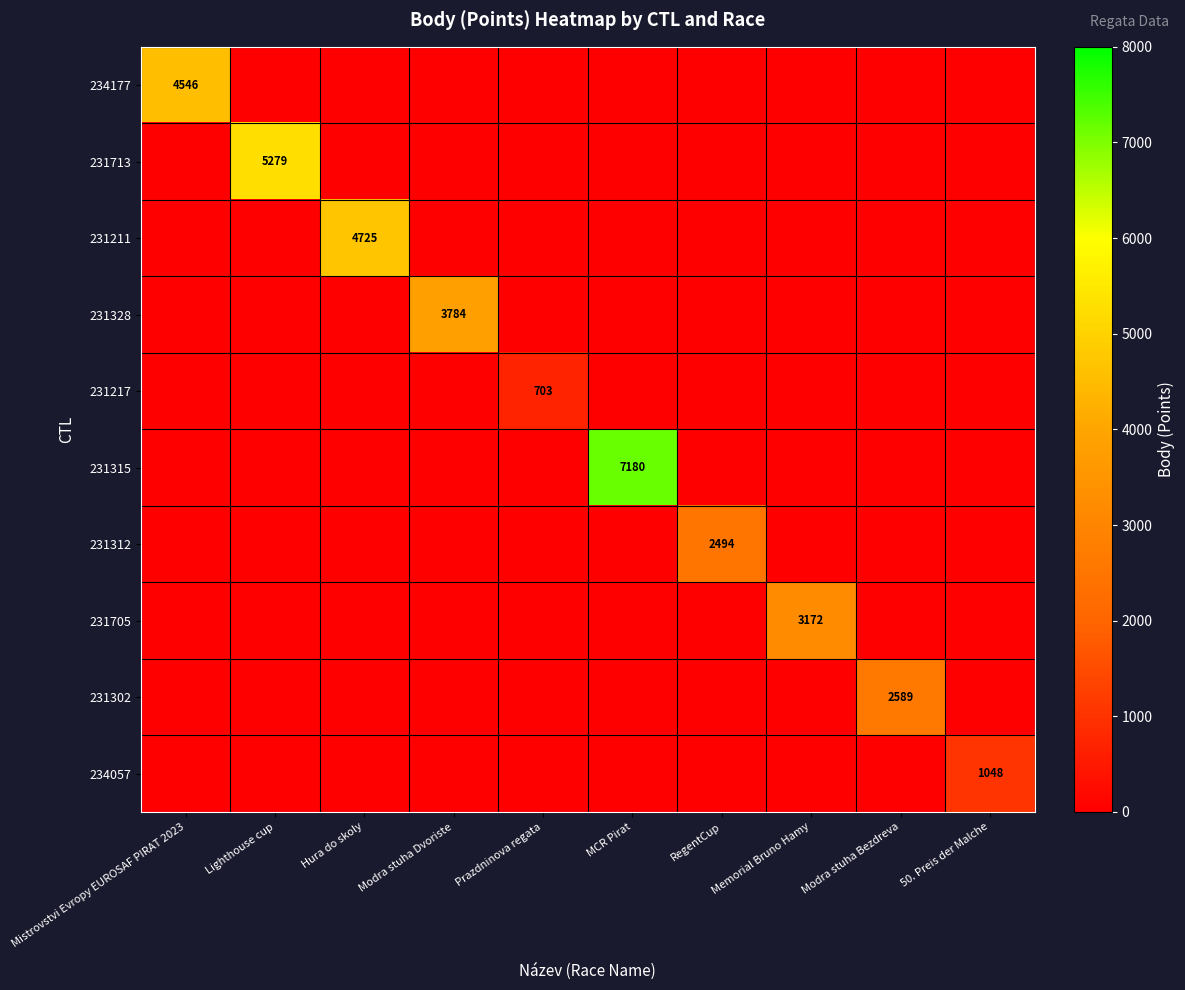

What is the total value across all series at 50. Preis der Malche?

1048